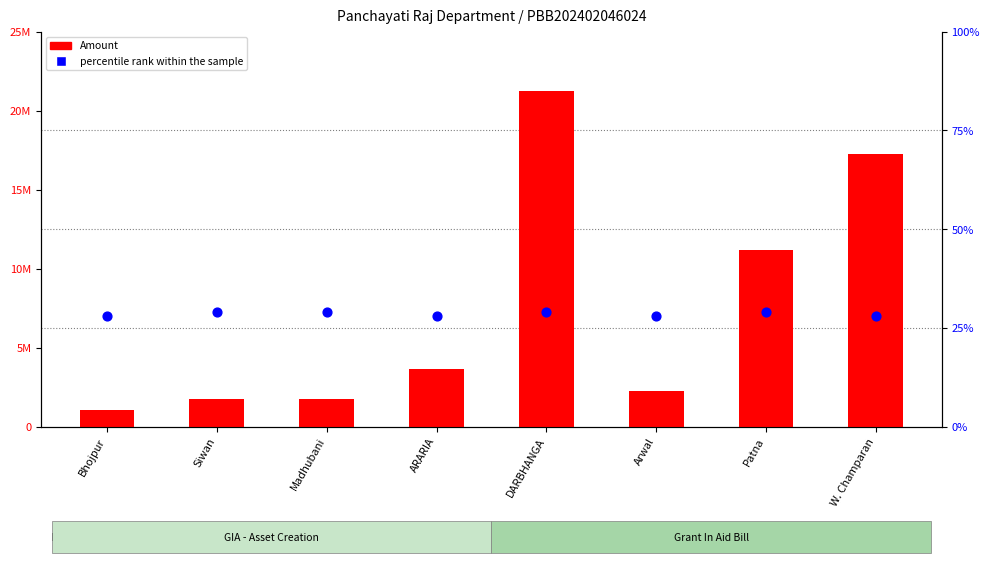

Which series contains the lowest Y value?

percentile rank within the sample